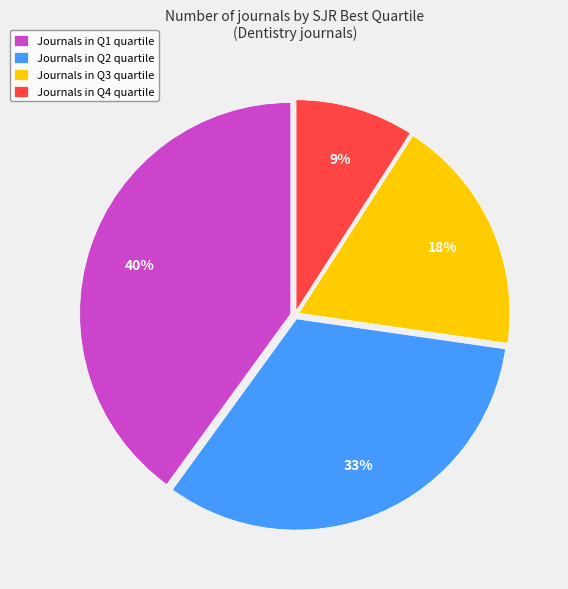

True or false: Journals in Q3 quartile accounts for 27% of the total.

False